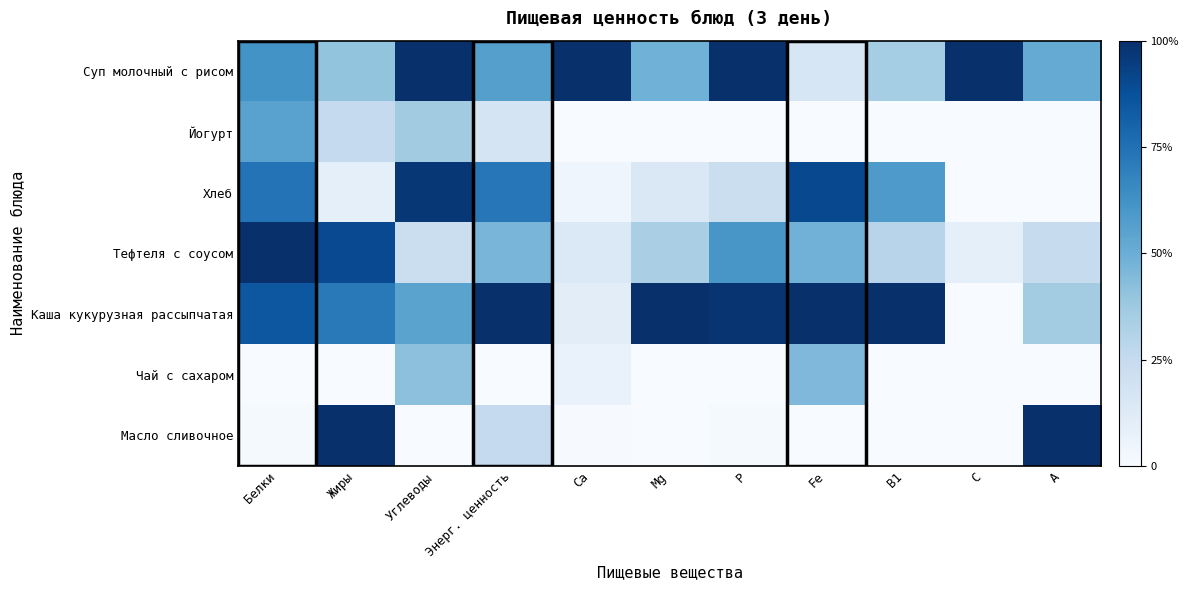

Reading left to right, list all the values displayed in this chart.

Суп молочный с рисом: Белки=0.6	Жиры=0.4	Углеводы=1.0	Энерг. ценность=0.6	Ca=1.0	Mg=0.5	P=1.0	Fe=0.2	B1=0.4	C=1.0	A=0.5
Йогурт: Белки=0.6	Жиры=0.2	Углеводы=0.4	Энерг. ценность=0.2	Ca=0.0	Mg=0.0	P=0.0	Fe=0.0	B1=0.0	C=0.0	A=0.0
Хлеб: Белки=0.7	Жиры=0.1	Углеводы=1.0	Энерг. ценность=0.7	Ca=0.0	Mg=0.1	P=0.2	Fe=0.9	B1=0.6	C=0.0	A=0.0
Тефтеля с соусом: Белки=1.0	Жиры=0.9	Углеводы=0.2	Энерг. ценность=0.5	Ca=0.1	Mg=0.3	P=0.6	Fe=0.5	B1=0.3	C=0.1	A=0.2
Каша кукурузная рассыпчатая: Белки=0.8	Жиры=0.7	Углеводы=0.5	Энерг. ценность=1.0	Ca=0.1	Mg=1.0	P=1.0	Fe=1.0	B1=1.0	C=0.0	A=0.4
Чай с сахаром: Белки=0.0	Жиры=0.0	Углеводы=0.4	Энерг. ценность=0.0	Ca=0.1	Mg=0.0	P=0.0	Fe=0.5	B1=0.0	C=0.0	A=0.0
Масло сливочное: Белки=0.0	Жиры=1.0	Углеводы=0.0	Энерг. ценность=0.3	Ca=0.0	Mg=0.0	P=0.0	Fe=0.0	B1=0.0	C=0.0	A=1.0